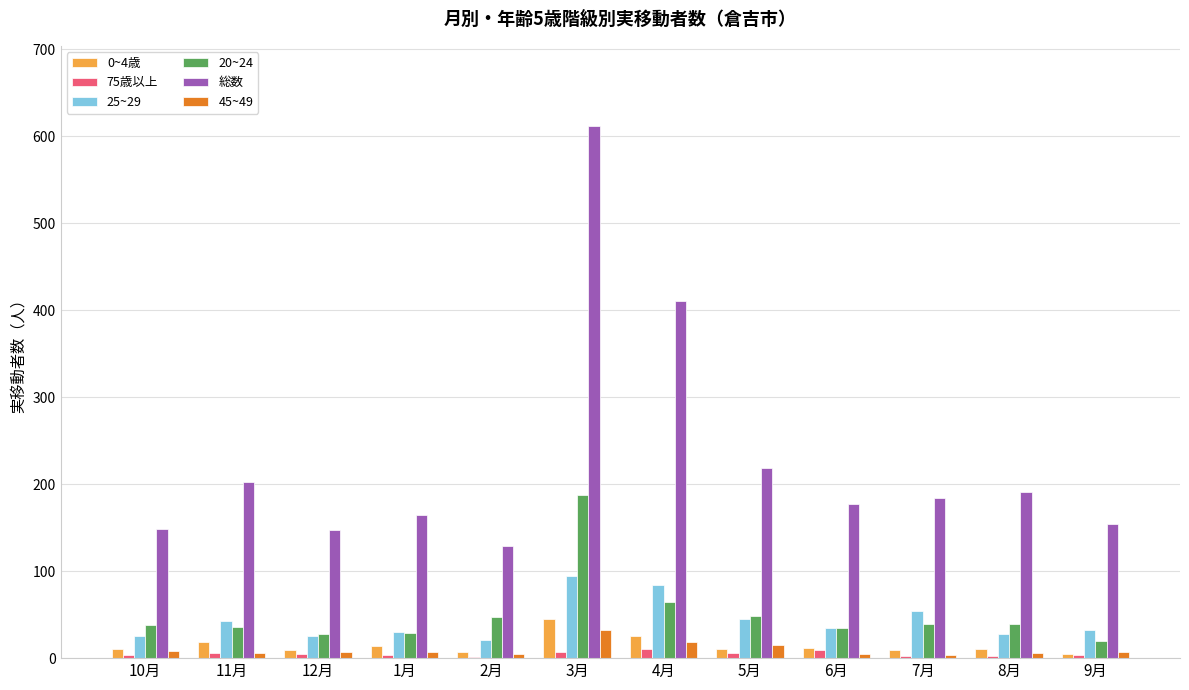

Between 2月 and 4月, which series saw the biggest shift?

総数